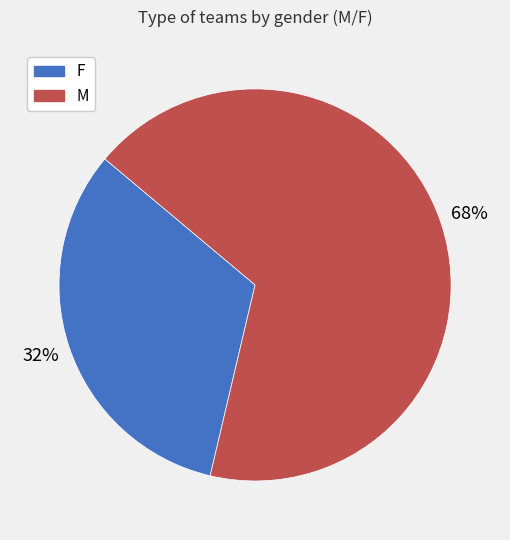

Does F account for over 50% of the chart?

No